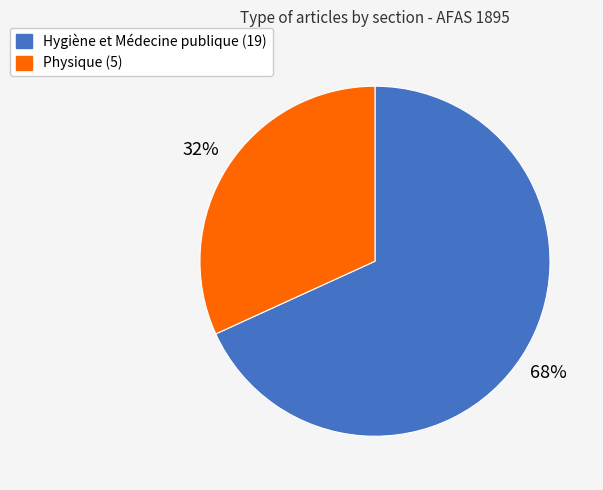

Is it true that Physique (5) is 32% of the pie?

True